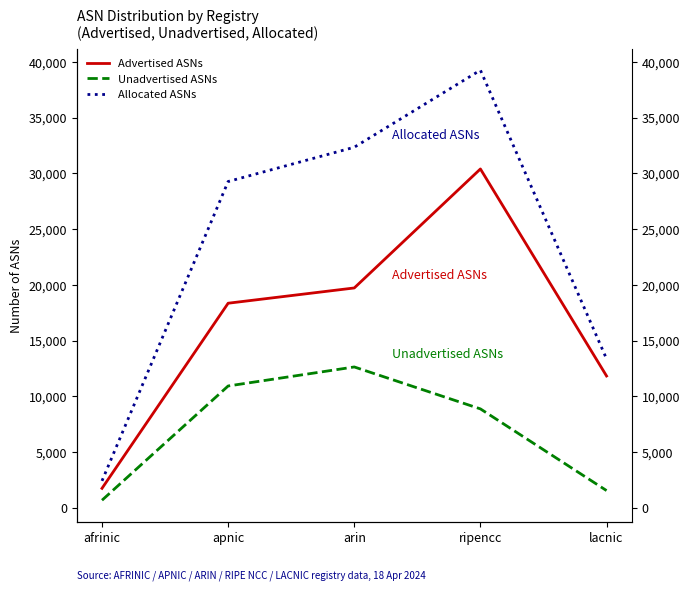

Read the Allocated ASNs value at apnic.

29273